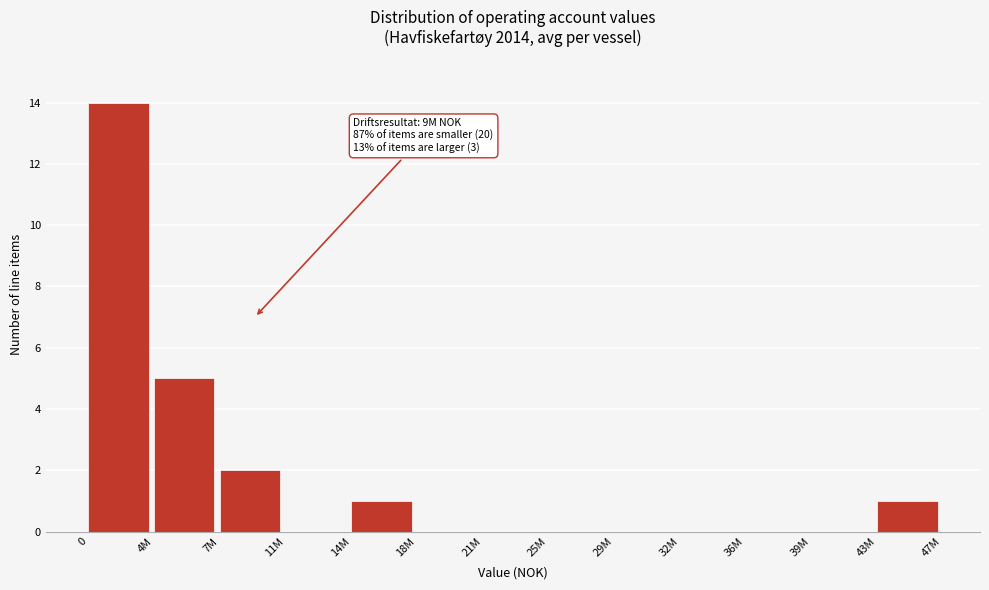

Reading left to right, list all the values displayed in this chart.

0=14	4M=5	7M=2	11M=0	14M=1	18M=0	21M=0	25M=0	29M=0	32M=0	36M=0	39M=0	43M=1